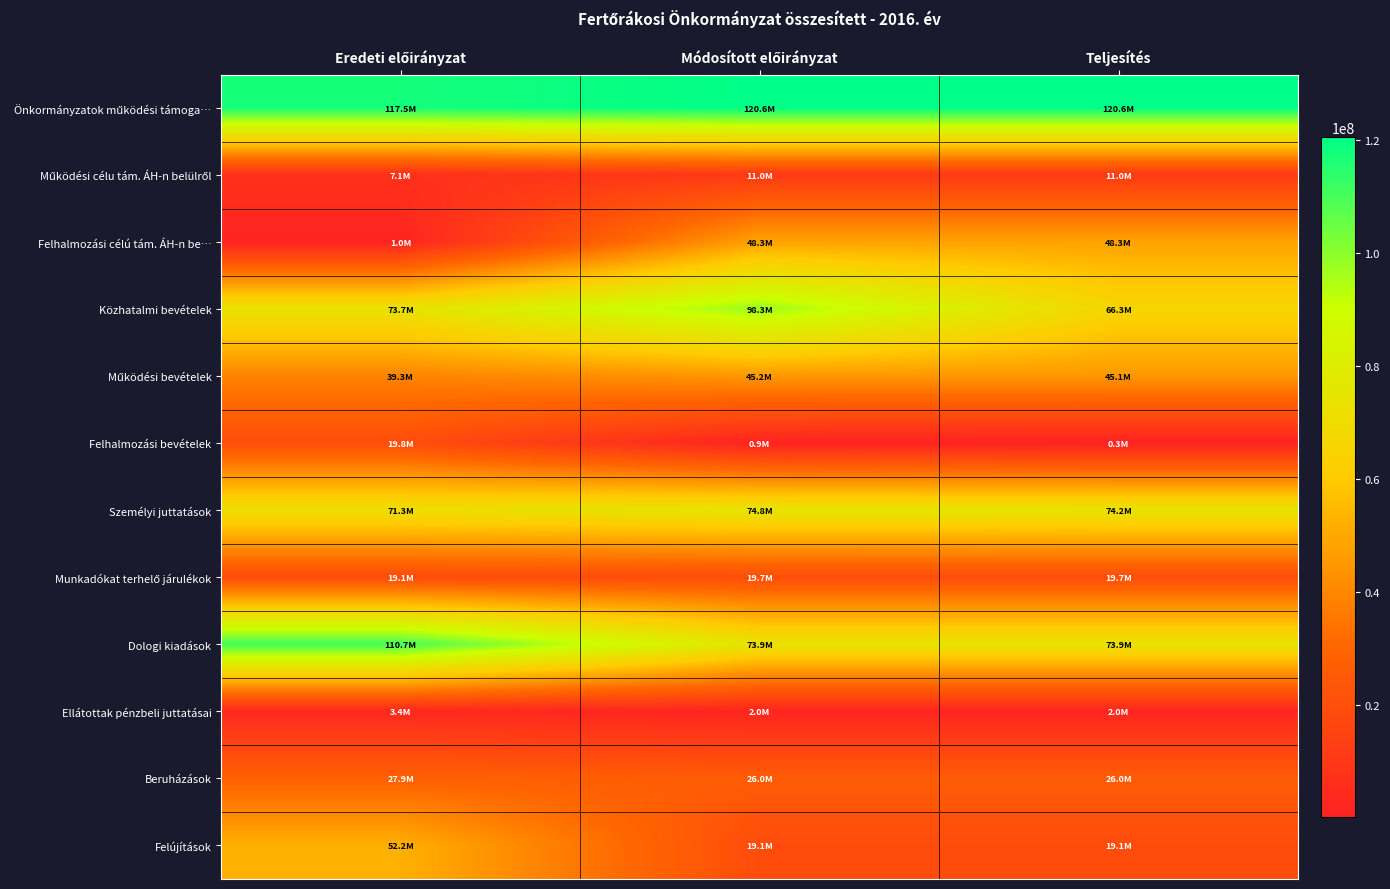

How many series are shown in this chart?

12